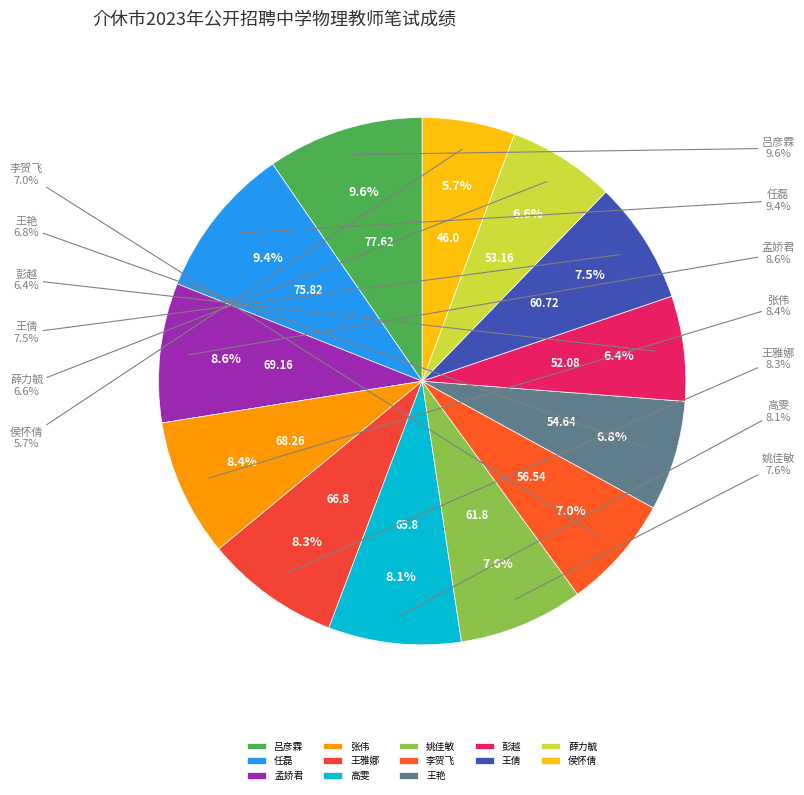

Which slice is the smallest?

侯怀倩